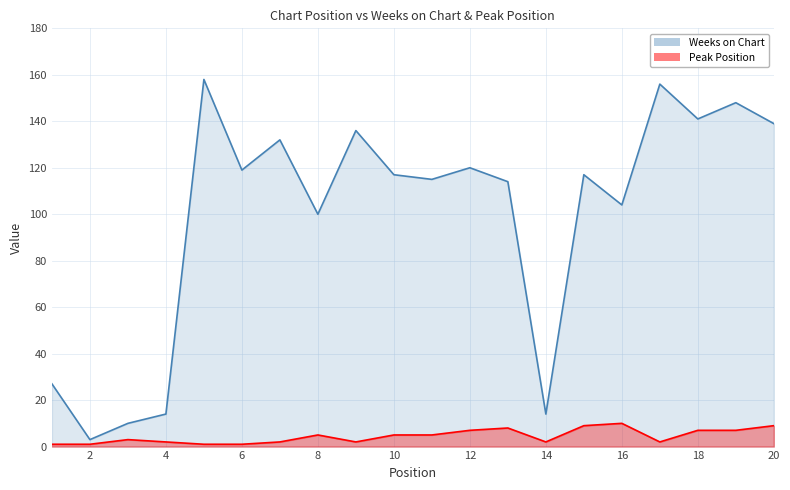

What is the sum of all Peak Position values?

89